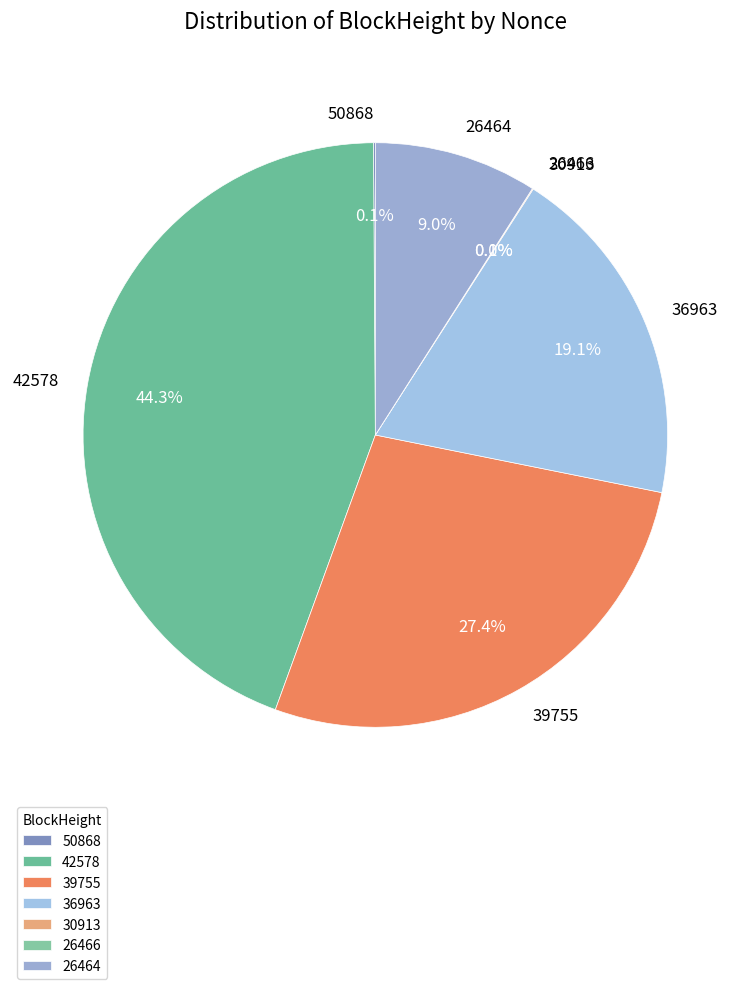

To the nearest percent, what portion does 42578 represent?

44%